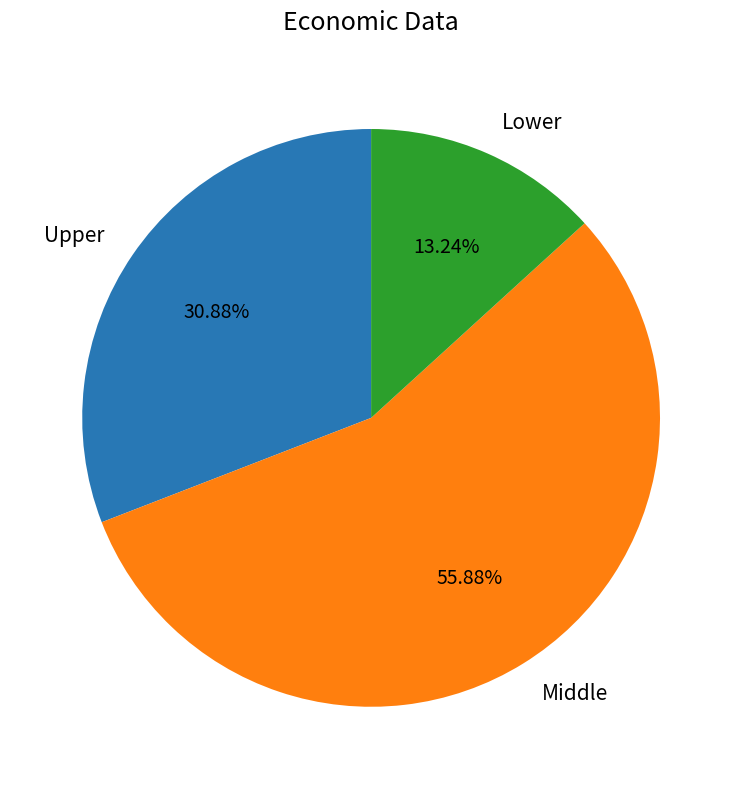

Do Lower and Upper together represent more than half of the pie?

No